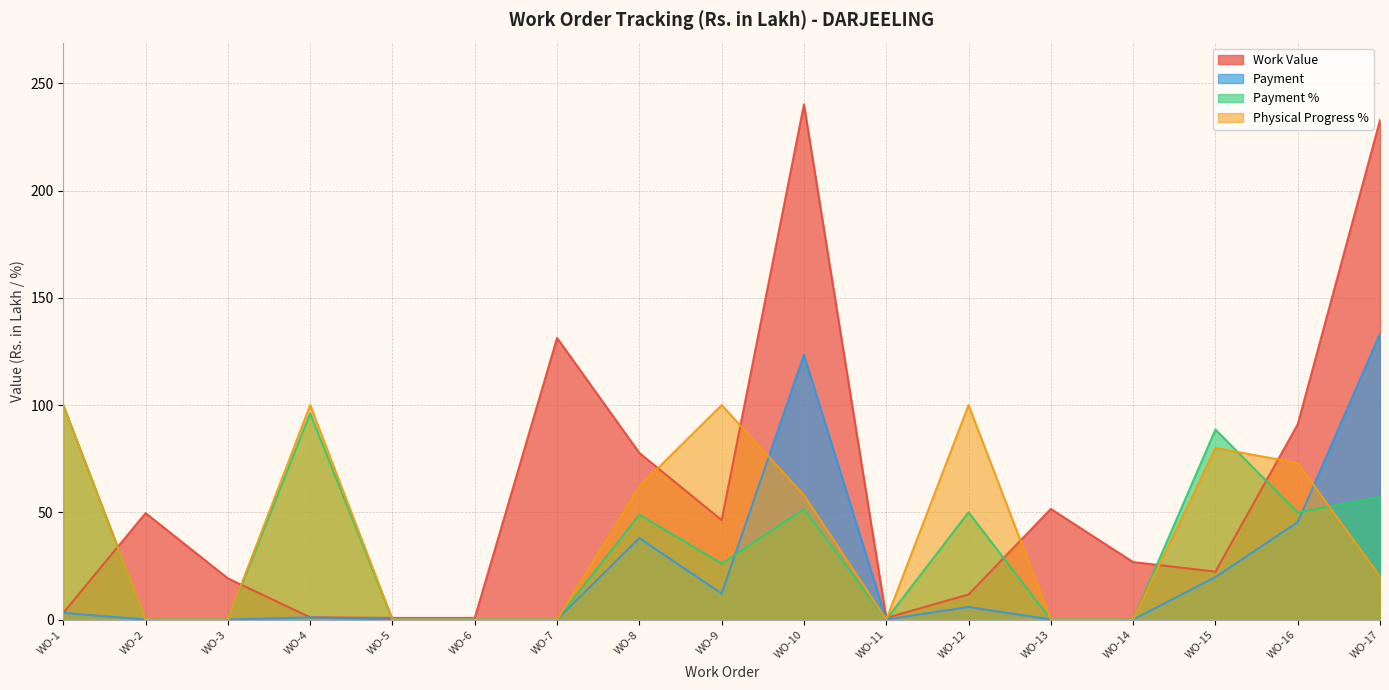

How many interior local valleys does the Work Value series have?

3